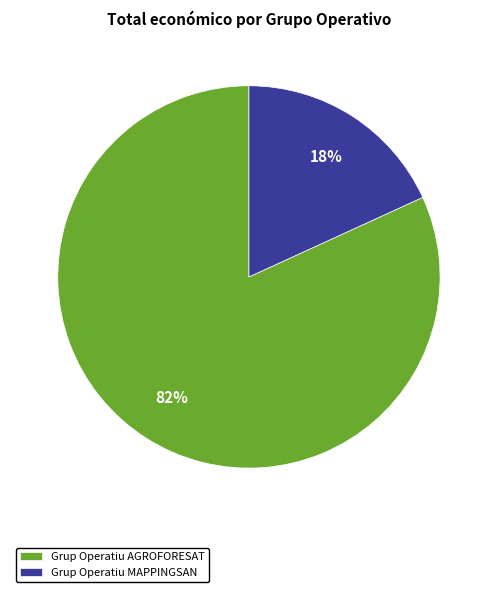

Is the sum of Grup Operatiu AGROFORESAT and Grup Operatiu MAPPINGSAN greater than half?

Yes